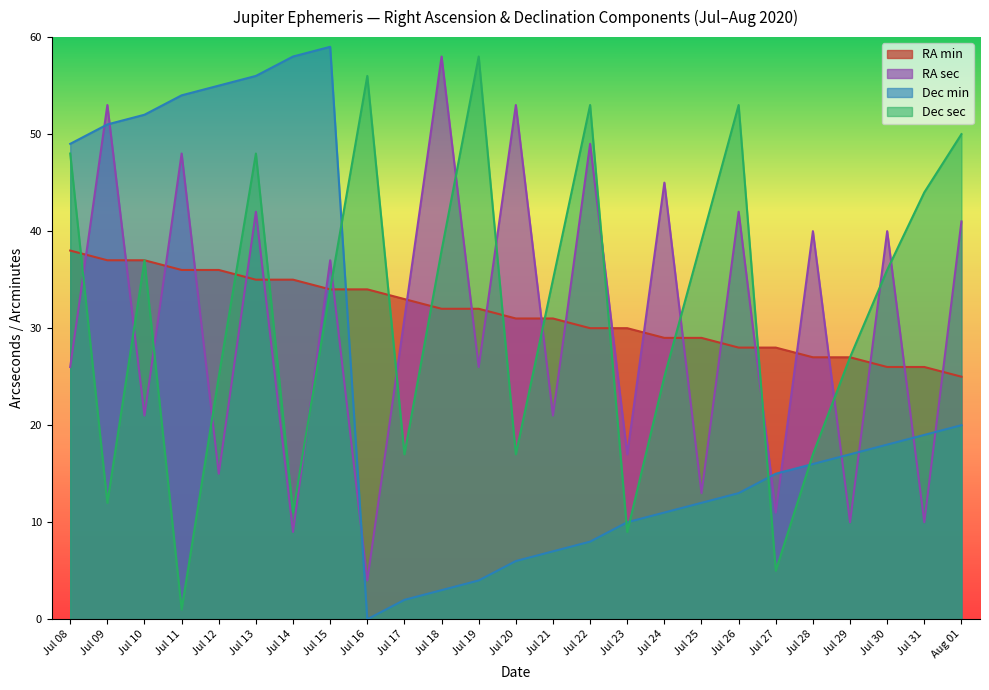

Which label corresponds to the smallest value in the chart?

Jul 16